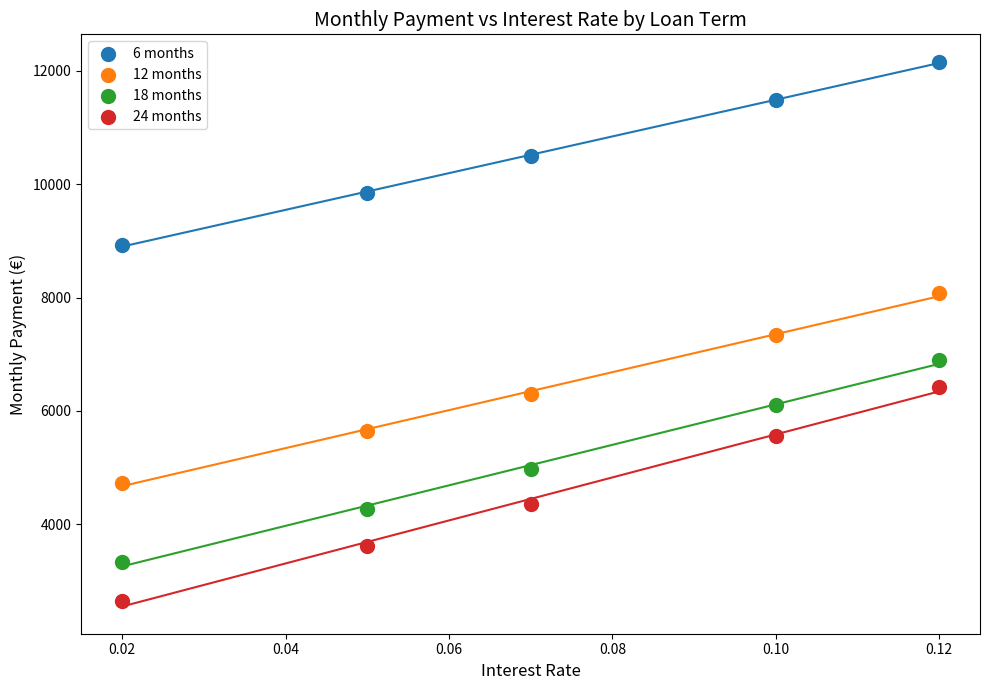

Across all data points, what is the range of Y values (max minus min)?

9517.7